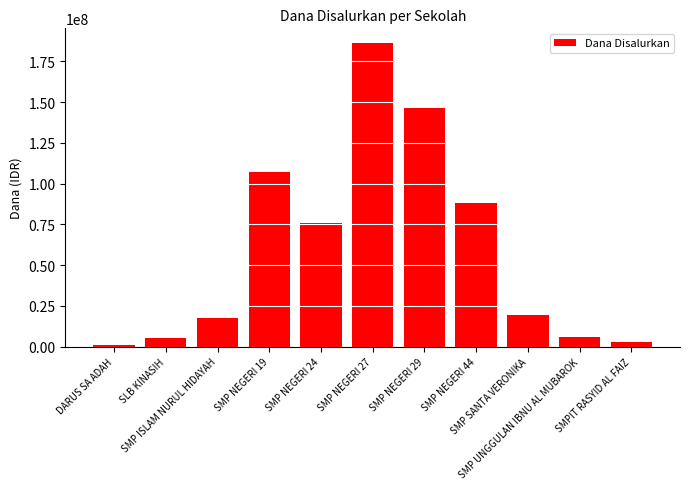

What is the difference between the maximum and minimum values?

185250000